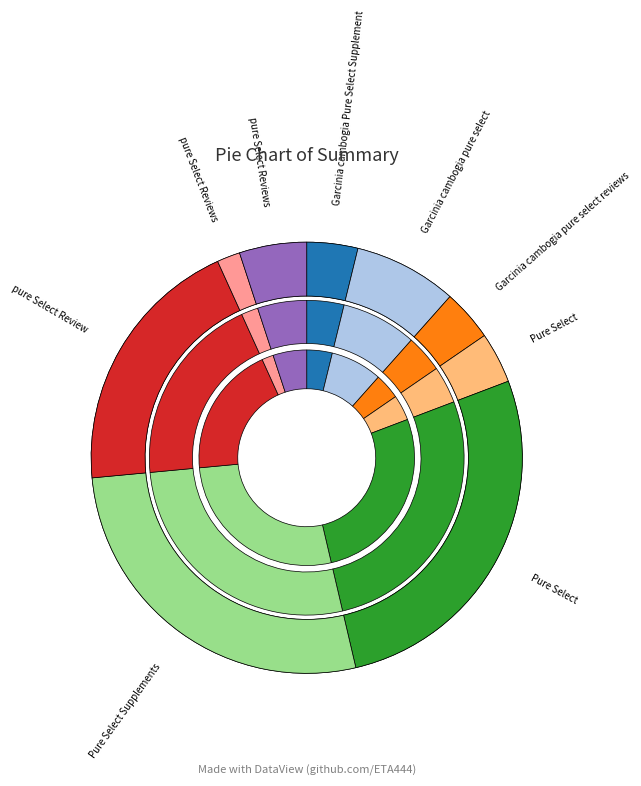

What is the smallest slice in the pie chart?

pure Select Reviews